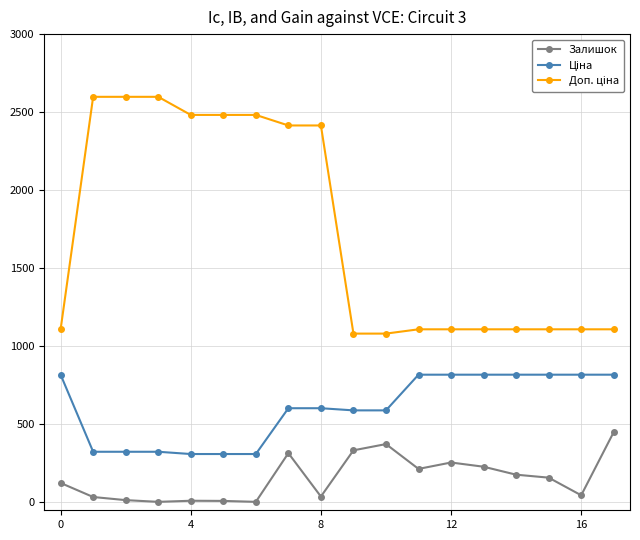

How many lines are shown in the chart?

3